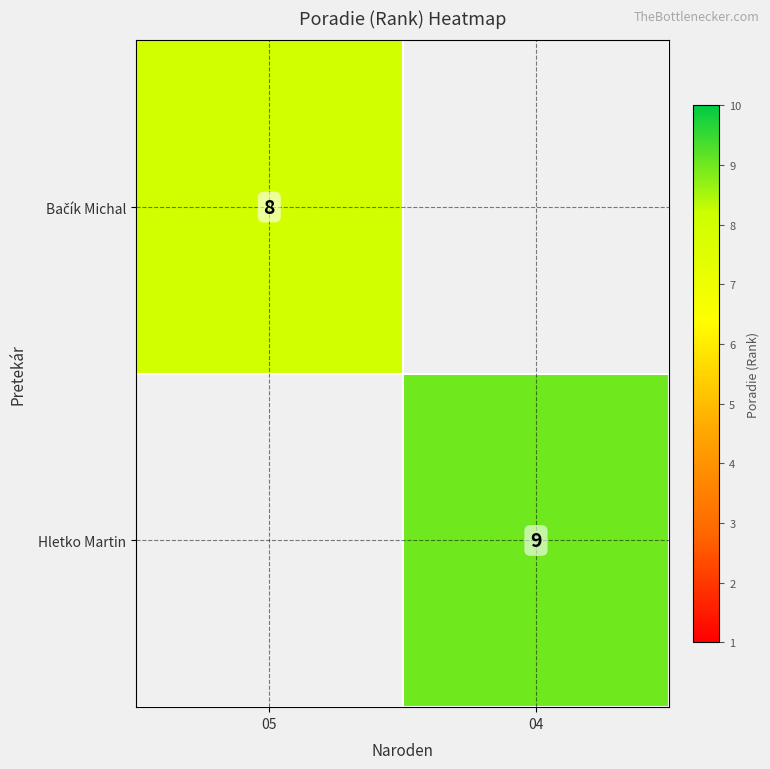

The Hletko Martin series shows 12 at 04. True or false?

False